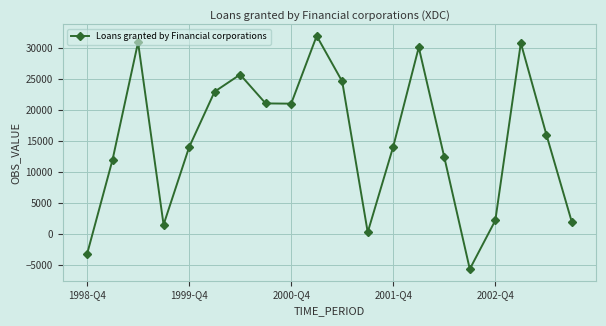

True or false: the data has more than 0 interior local peaks.

True